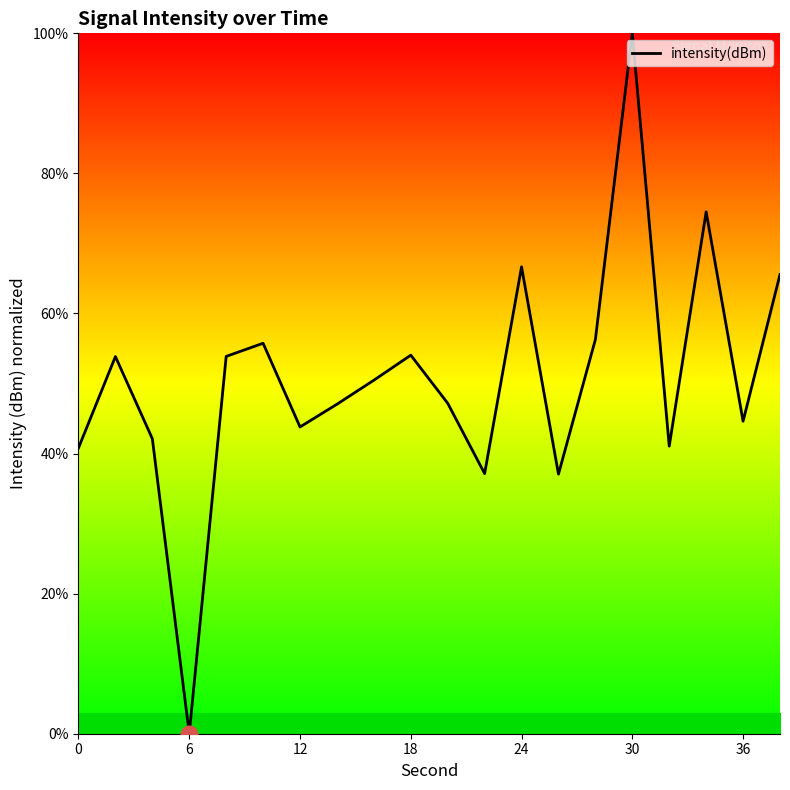

What is the greatest value displayed?

100.0